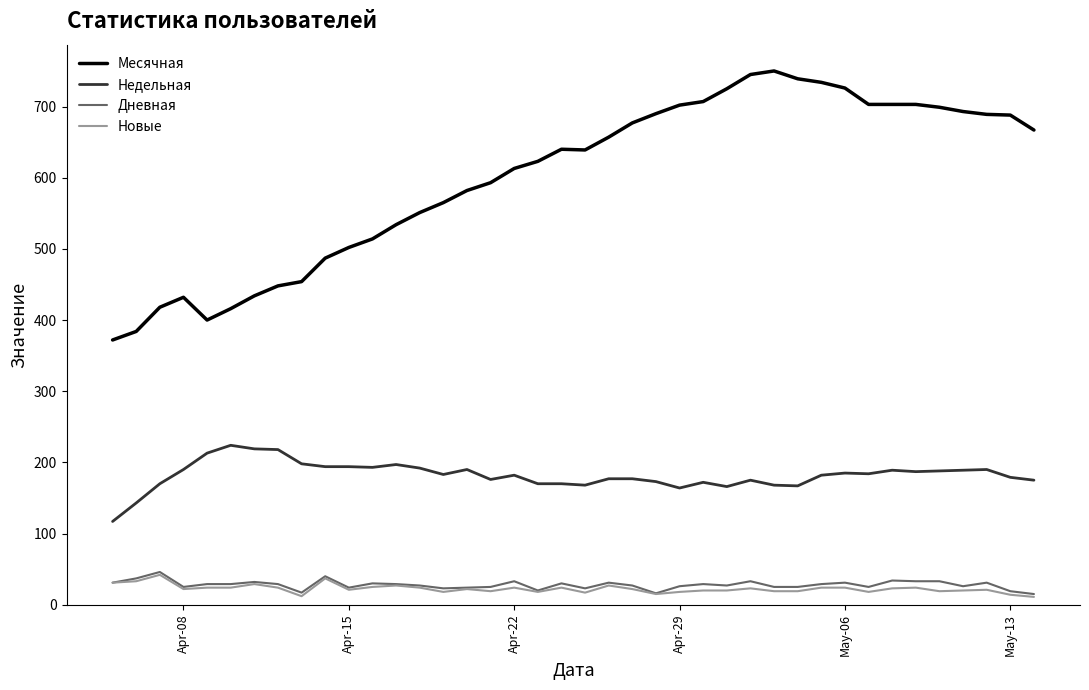

What is the maximum value shown in the chart?

750